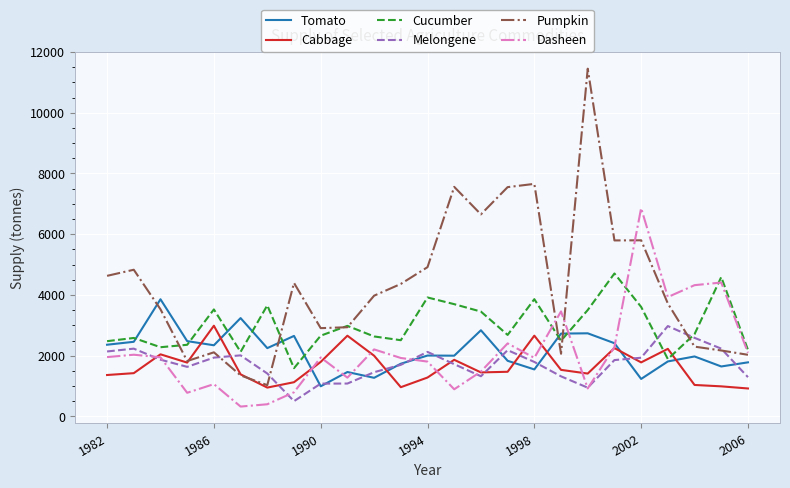

Which series has the largest range (max minus min)?

Pumpkin